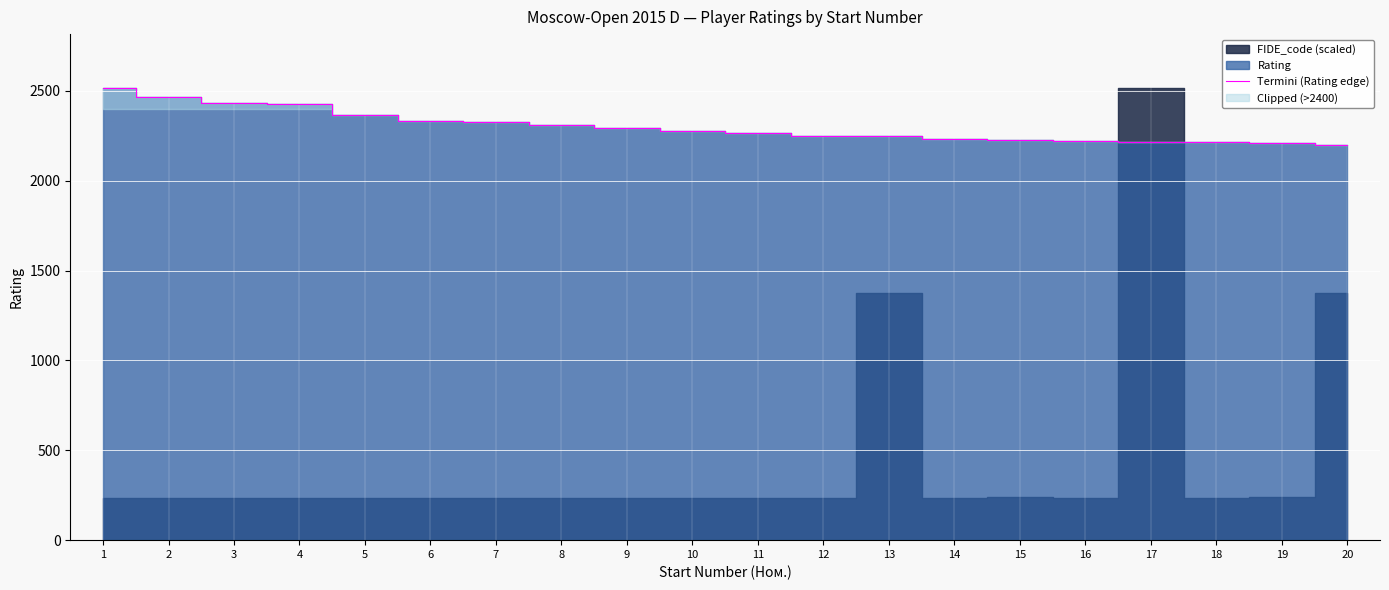

What is the maximum value shown in the chart?

2514